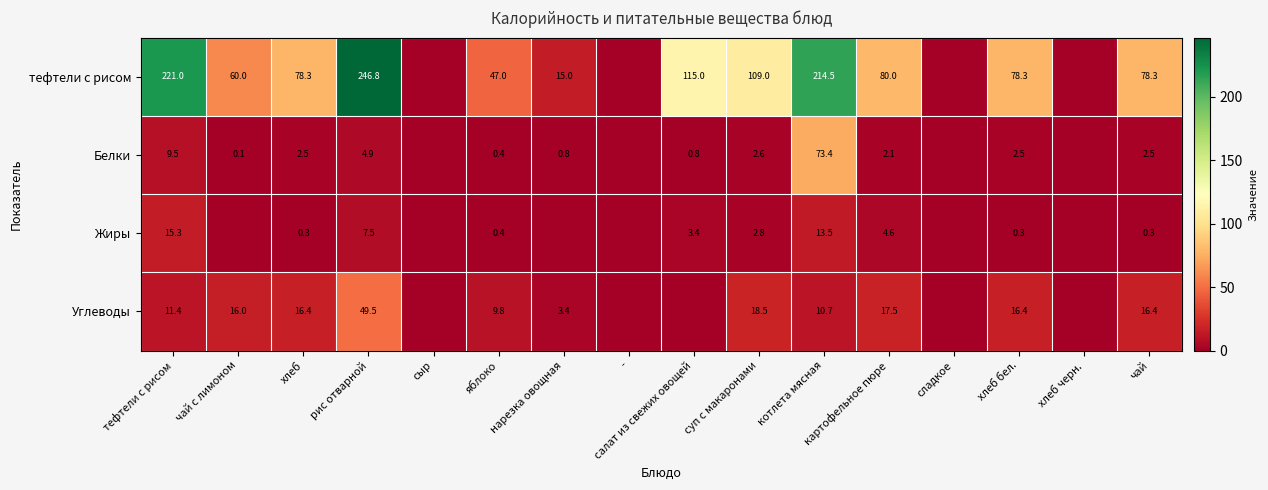

The Углеводы series shows 3.4 at нарезка овощная. True or false?

True